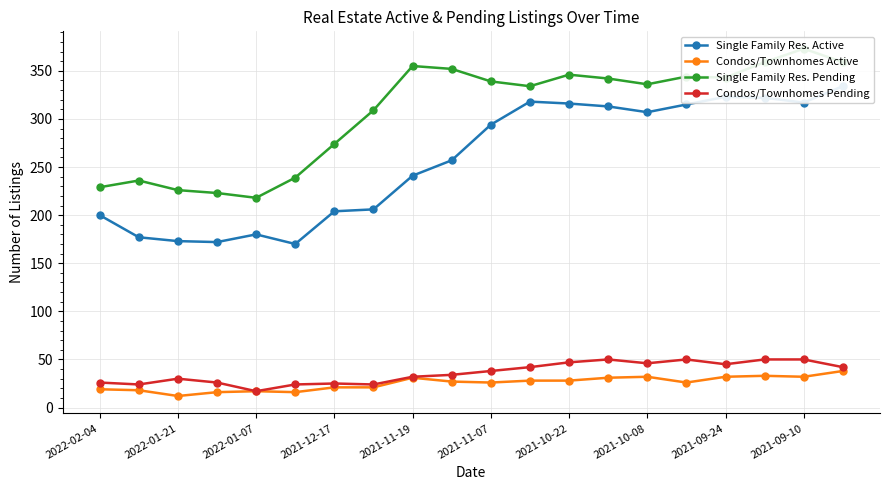

Is it true that Condos/Townhomes Active equals 7 at 2021-10-22?

False